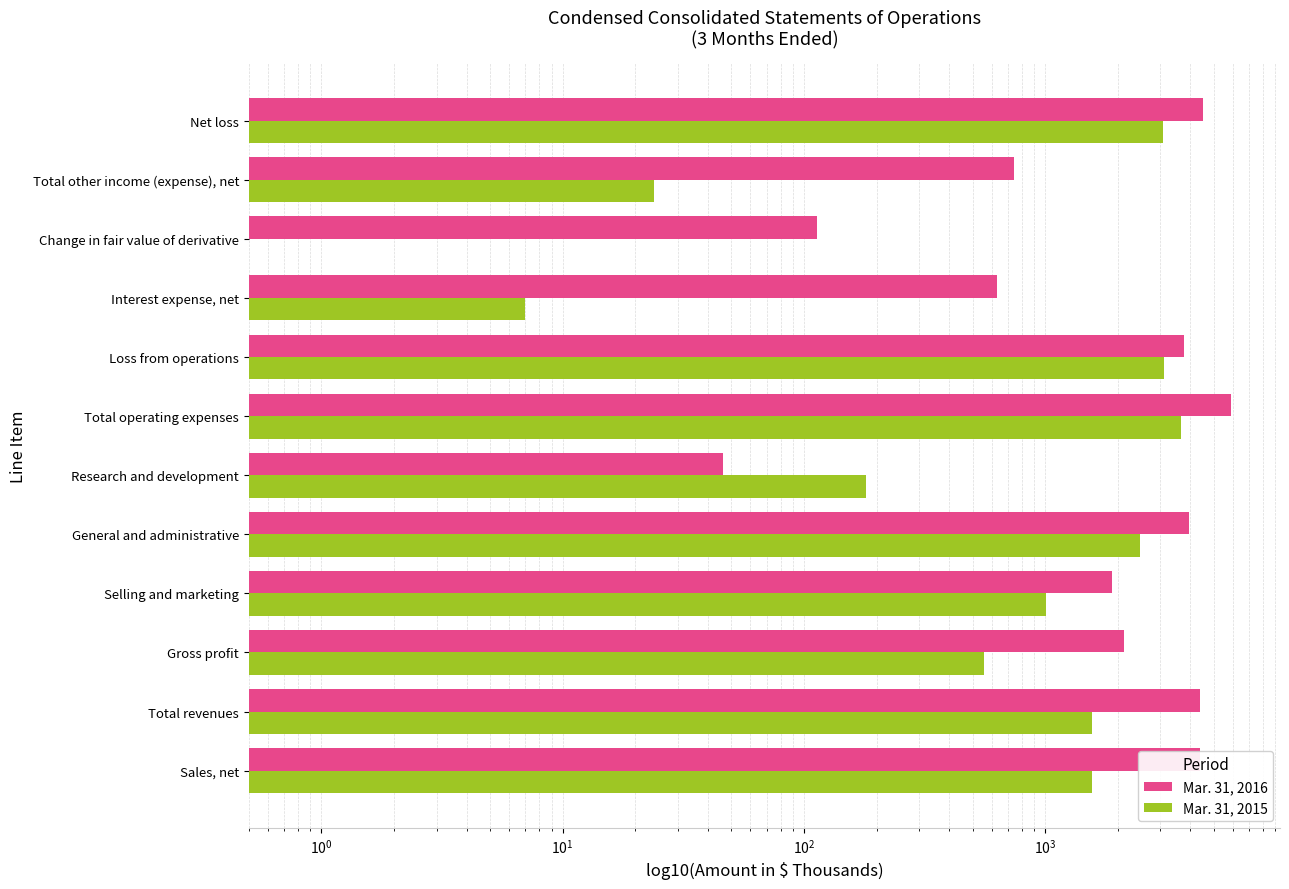

True or false: Mar. 31, 2015 has a value of 741.0 at Gross profit.

False